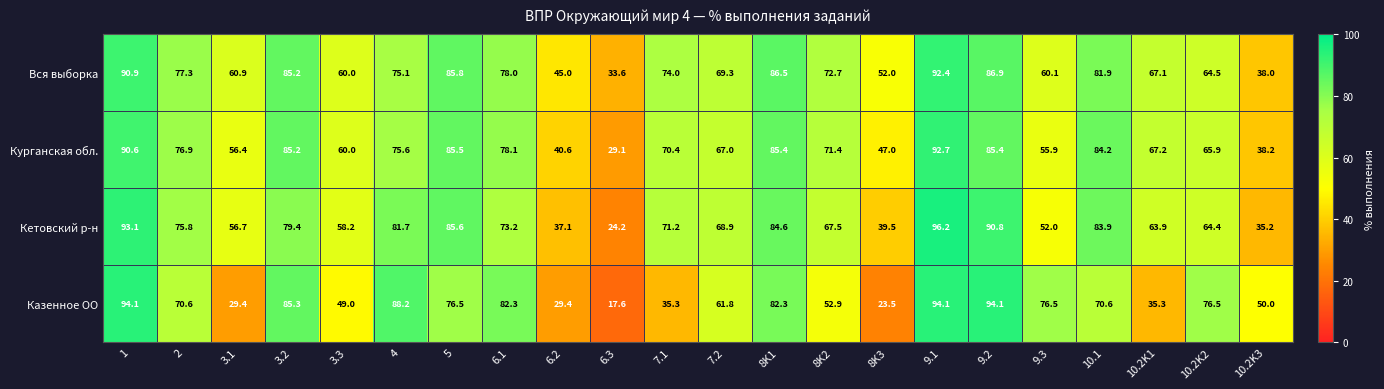

Where is Курганская обл. nearest to the value 60?

3.3